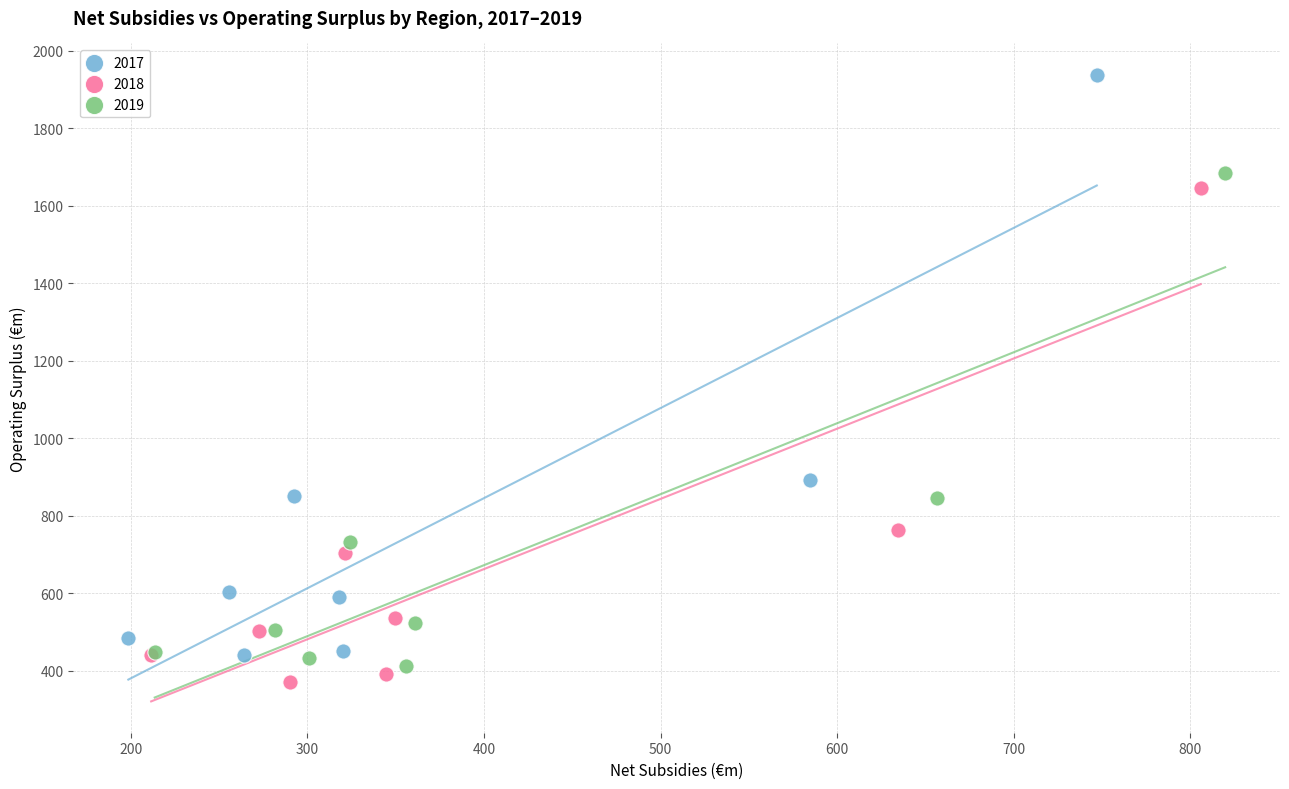

What are all the series names shown in the legend?

2017, 2018, 2019